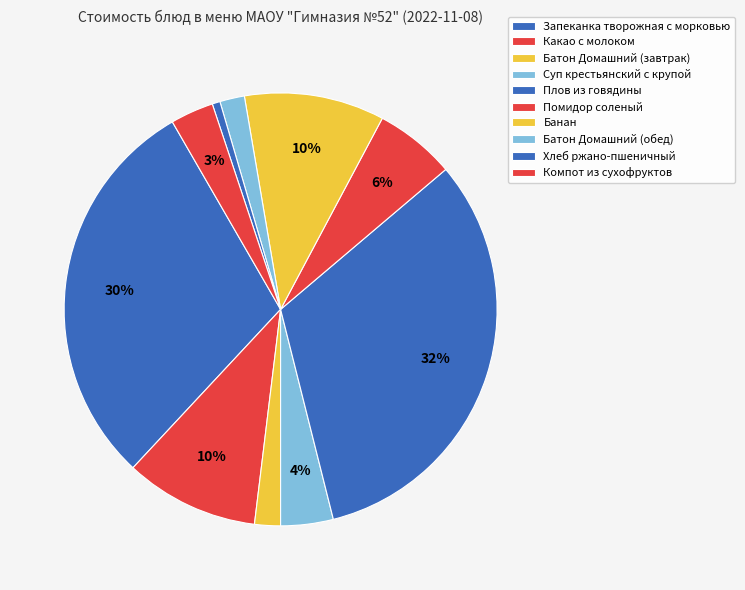

To the nearest percent, what percentage of the pie is Батон Домашний (обед)?

2%